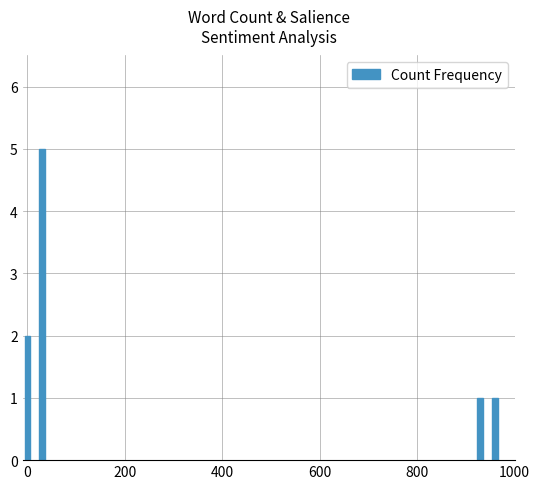

What is the sum of all values?

9